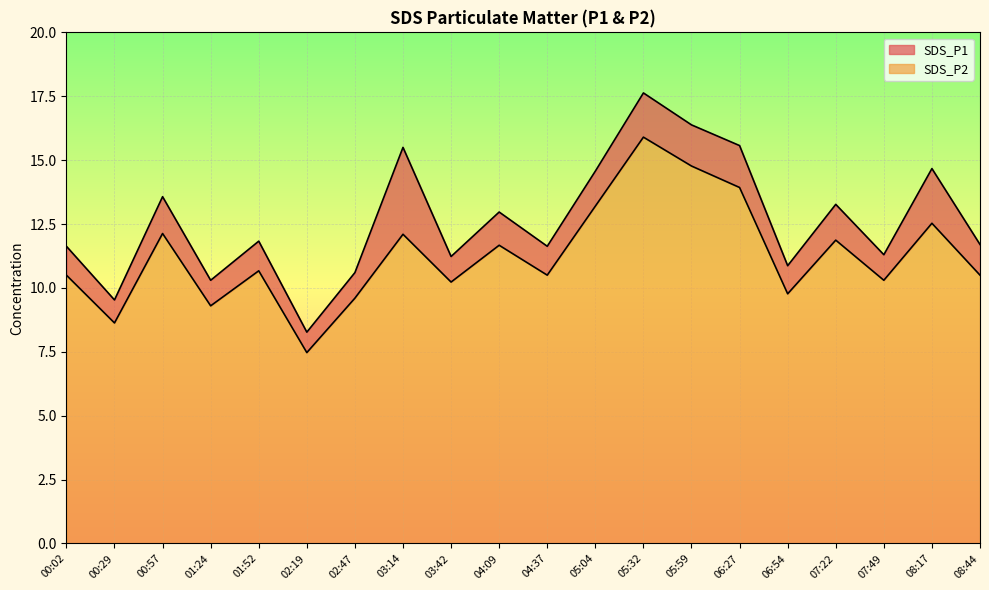

Which has a higher value, 04:09 or 00:57?

00:57